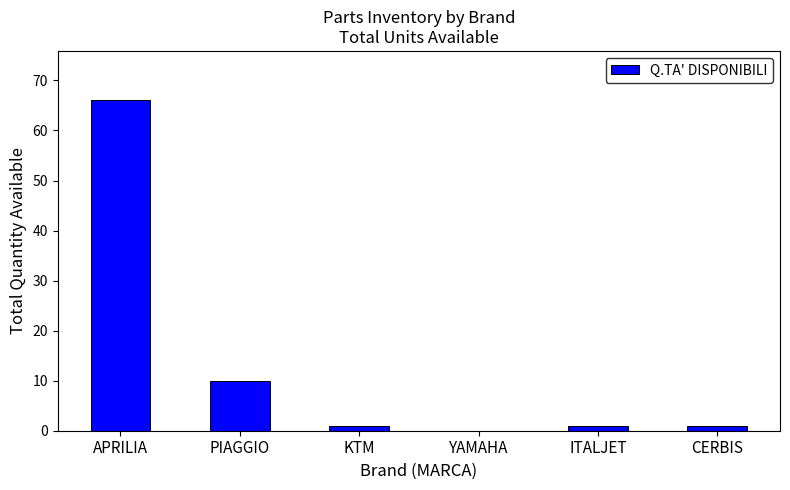

Where is the data nearest to the value 33?

PIAGGIO